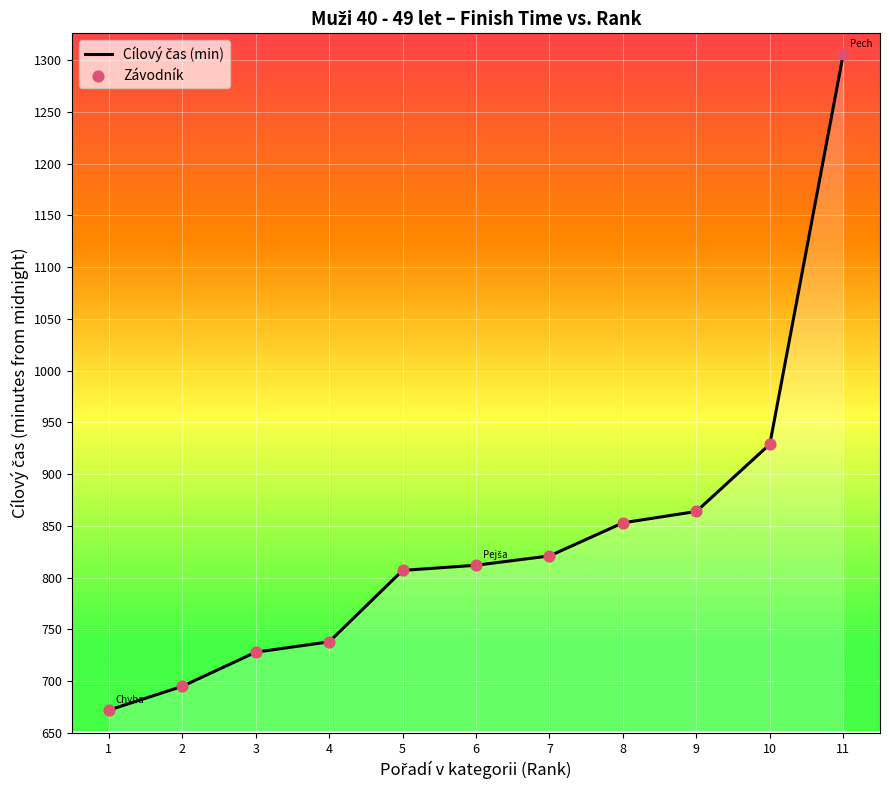

What is the difference between the values at 11 and 3?

578